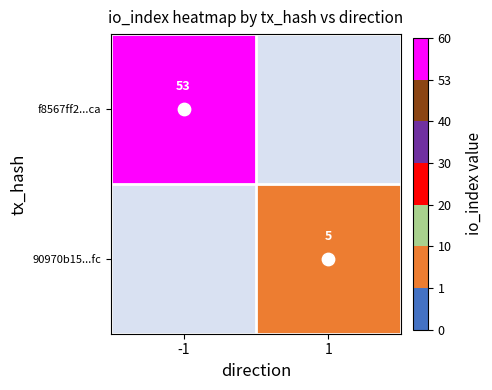

What is the maximum value shown in the chart?

53.0